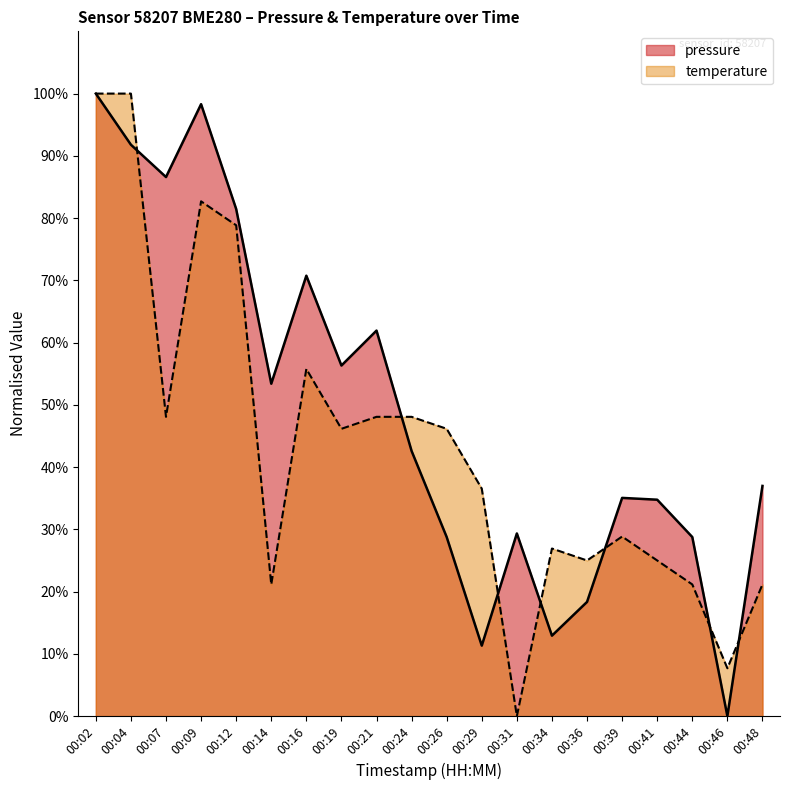

Count the number of data series in this chart.

2